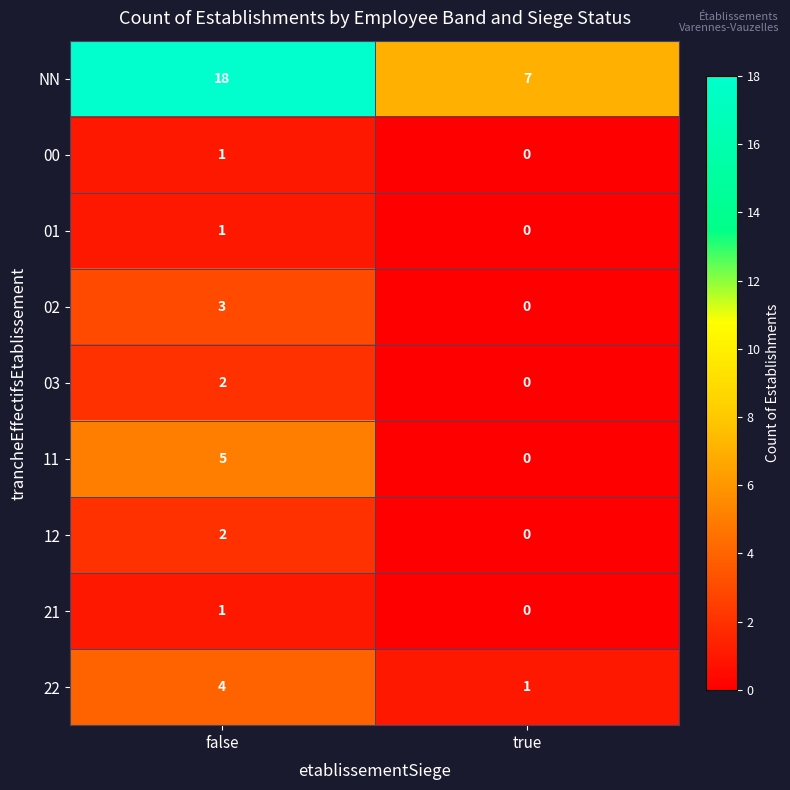

At which category is the sum across all series the highest?

false